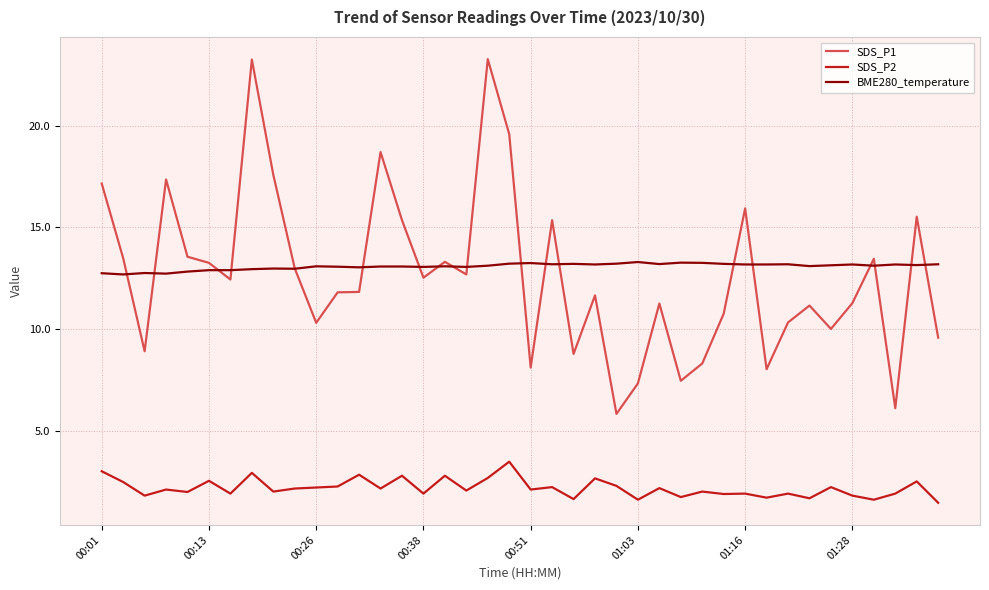

What are all the series names shown in the legend?

SDS_P1, SDS_P2, BME280_temperature